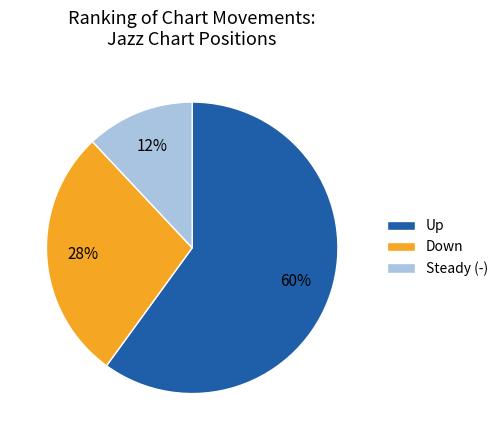

Do Up and Down together represent more than half of the pie?

Yes